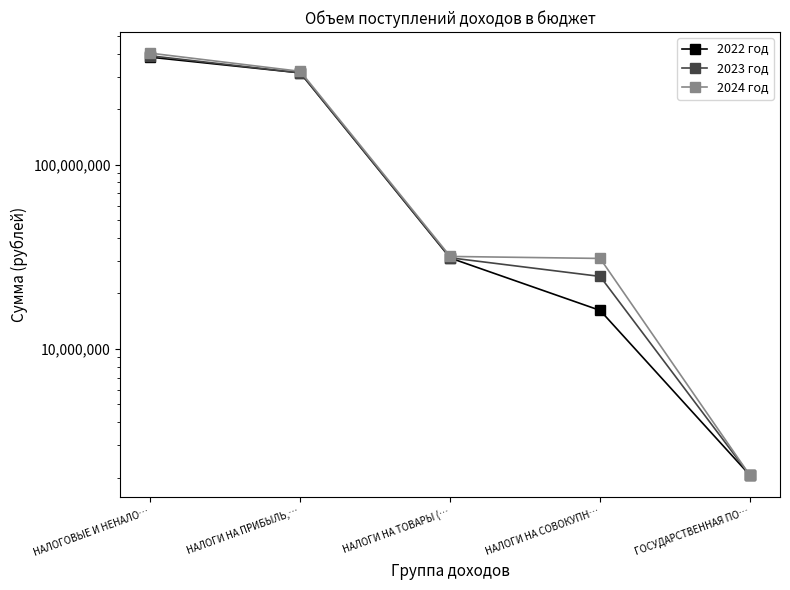

Which series has the largest total across all categories?

2024 год